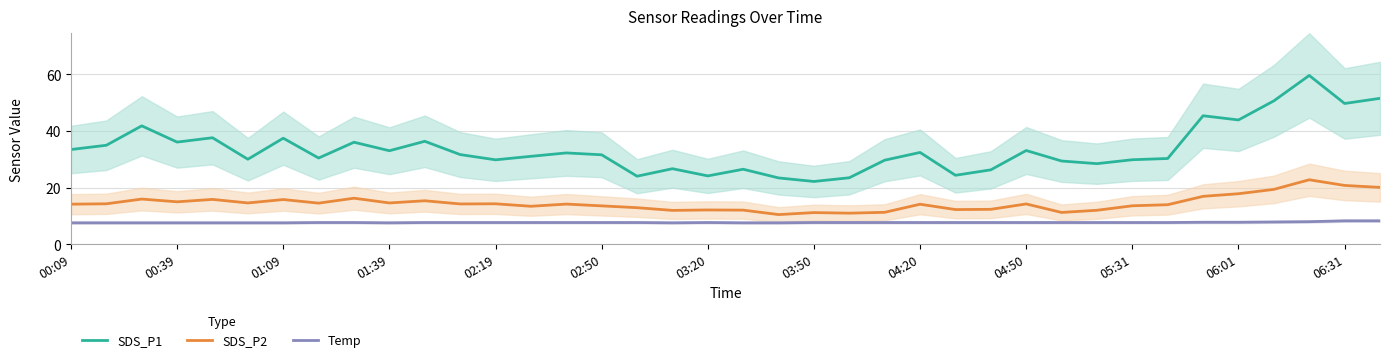

Which category has the lowest value across all series?

00:09